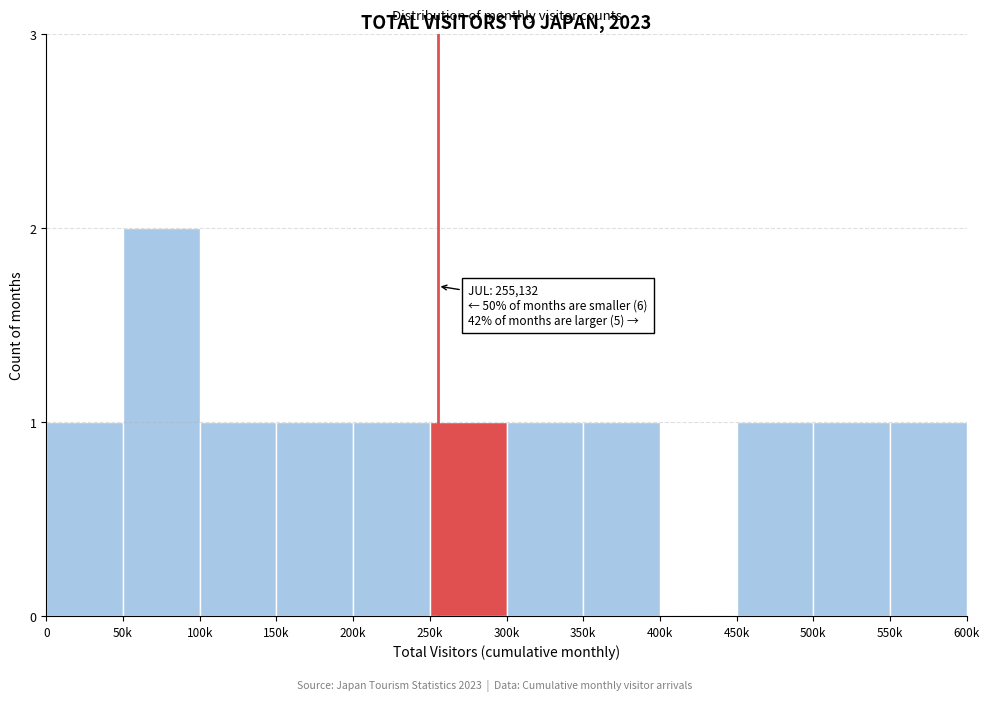

Reading left to right, what are all the values shown in this chart?

0=1	50k=2	100k=1	150k=1	200k=1	250k=1	300k=1	350k=1	400k=0	450k=1	500k=1	550k=1